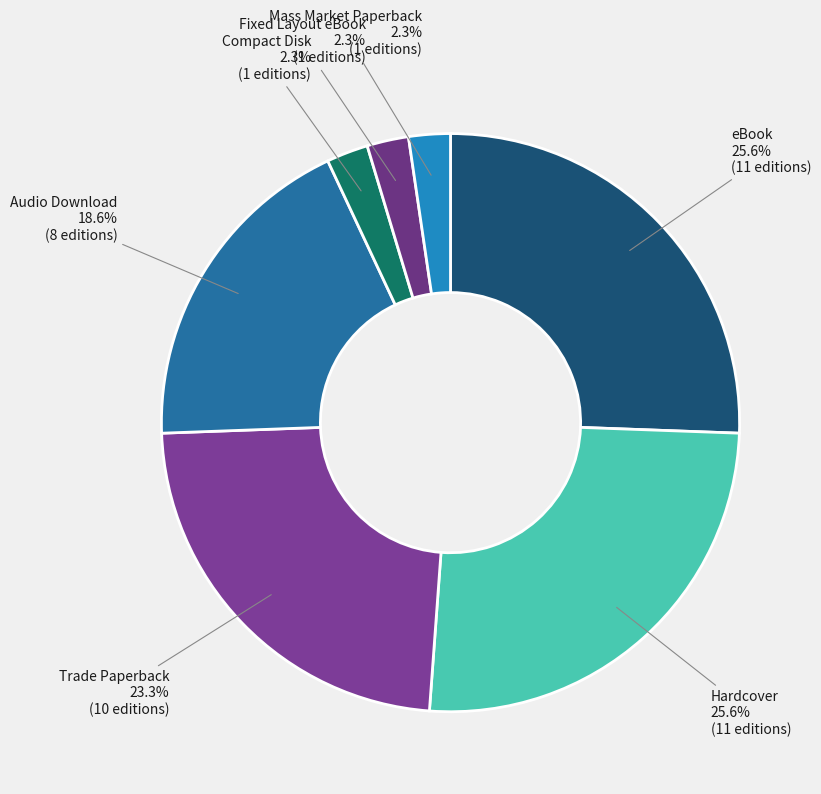

Between Fixed Layout eBook and eBook, which is larger?

eBook